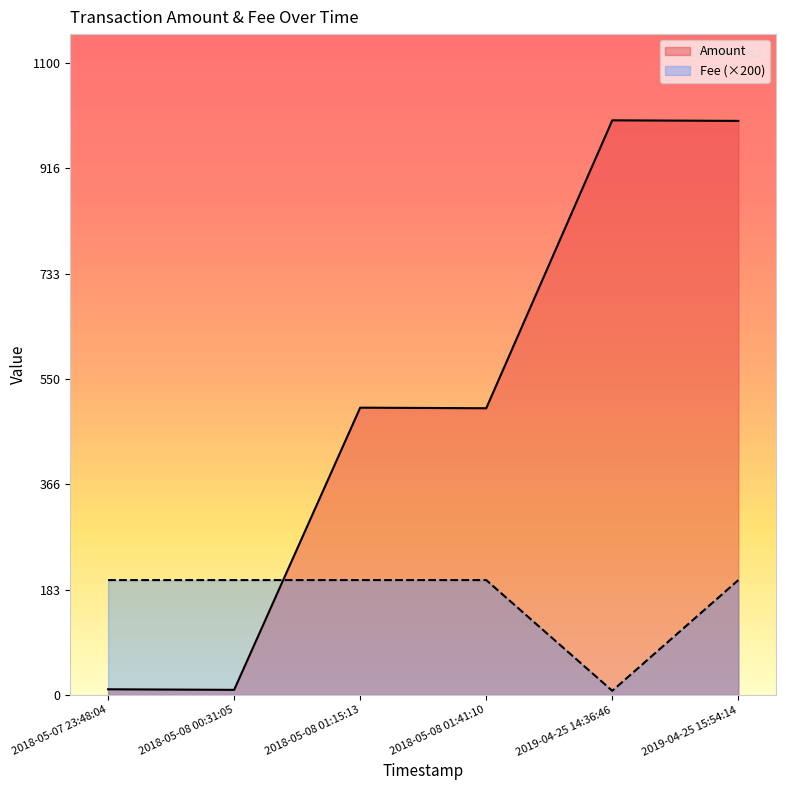

What is the difference between the maximum and minimum values in the Amount series?

991.0